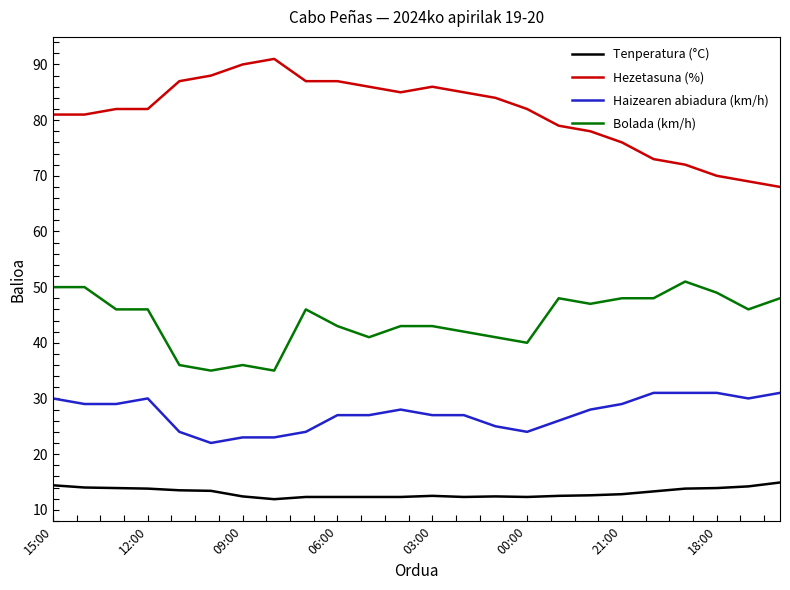

What is the highest value of the Bolada (km/h) series?

51.0